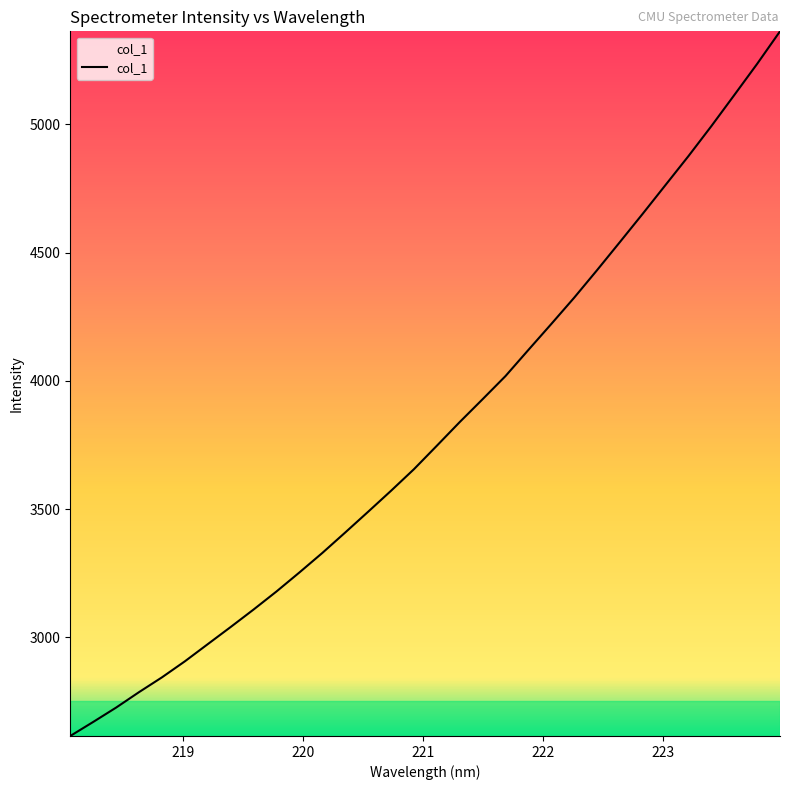

What is the greatest value displayed?

5362.5